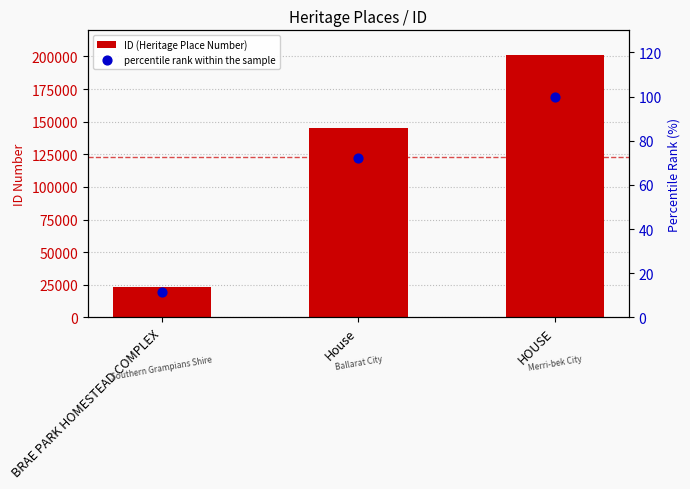

At how many categories does at least one series exceed 161157?

1